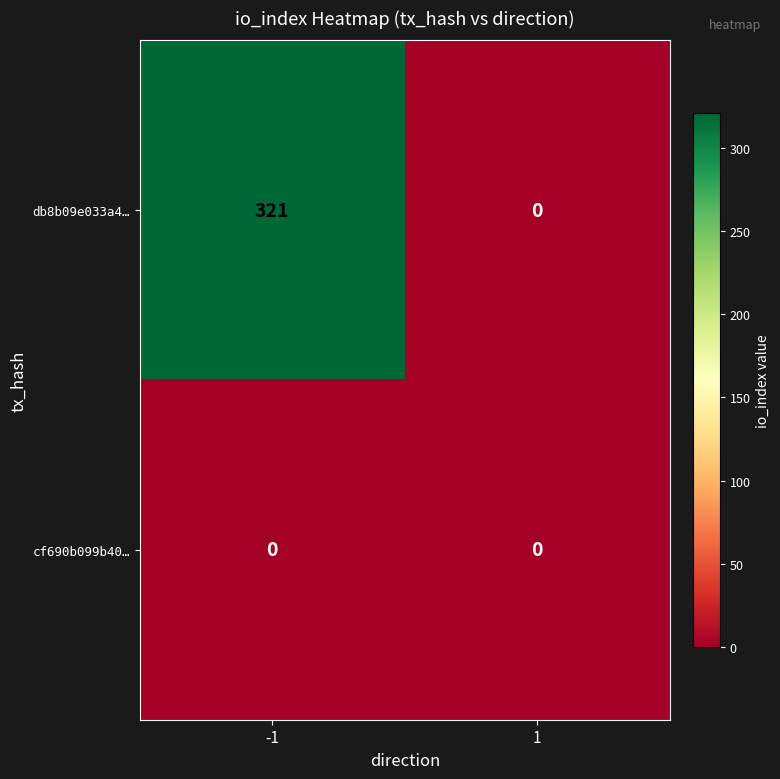

Which label corresponds to the largest value in the chart?

-1